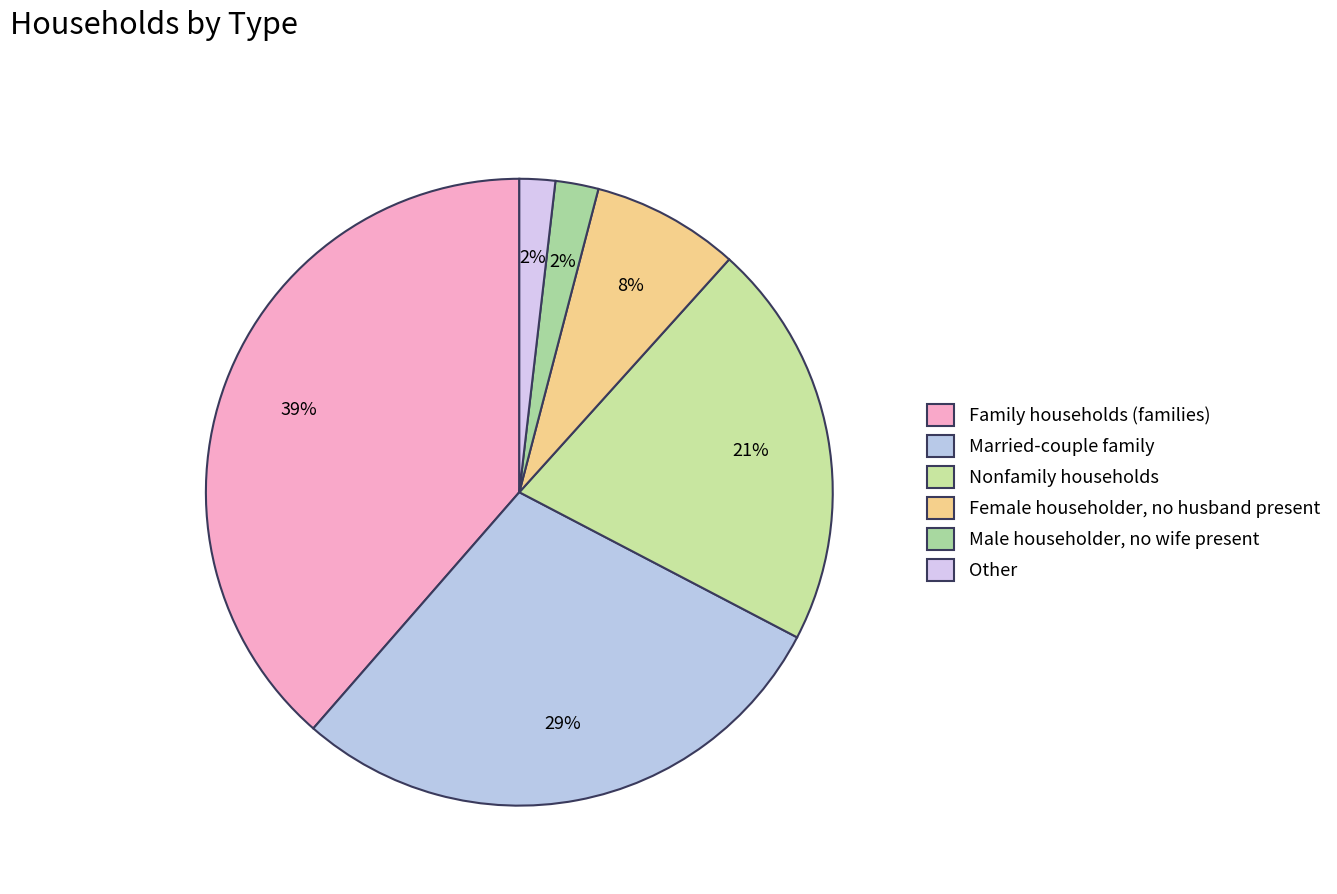

What percentage is the Nonfamily households slice, to the nearest percent?

21%